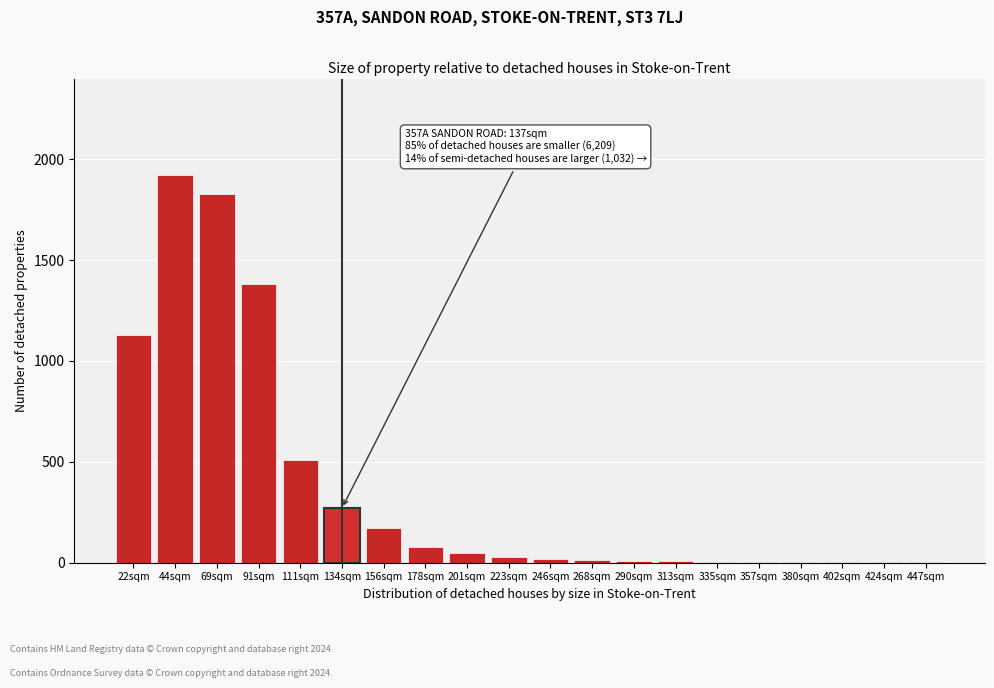

Where is the data nearest to the value 961?

22sqm